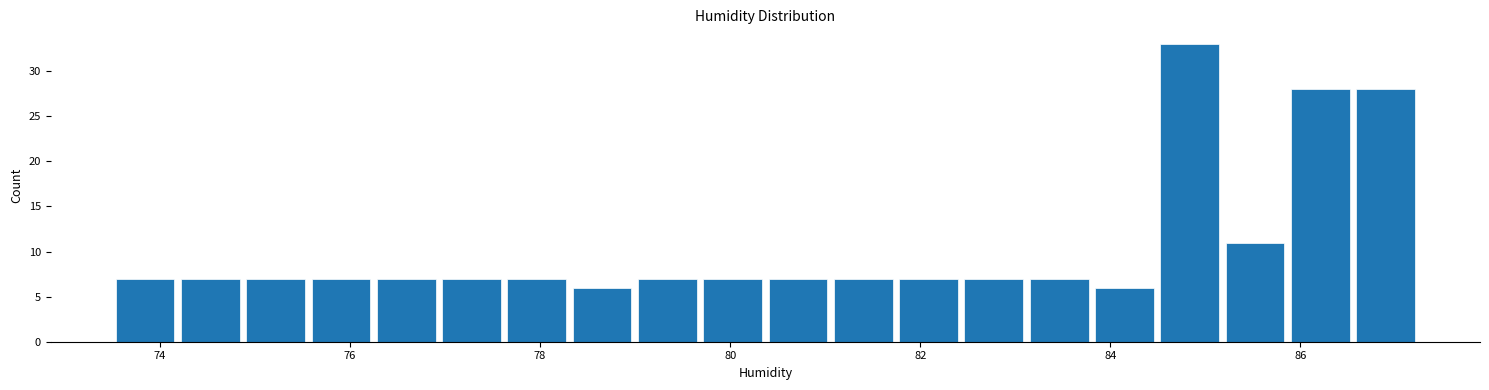

Read against the x-axis, roughly where is the centre of the tallest bar?

84.8